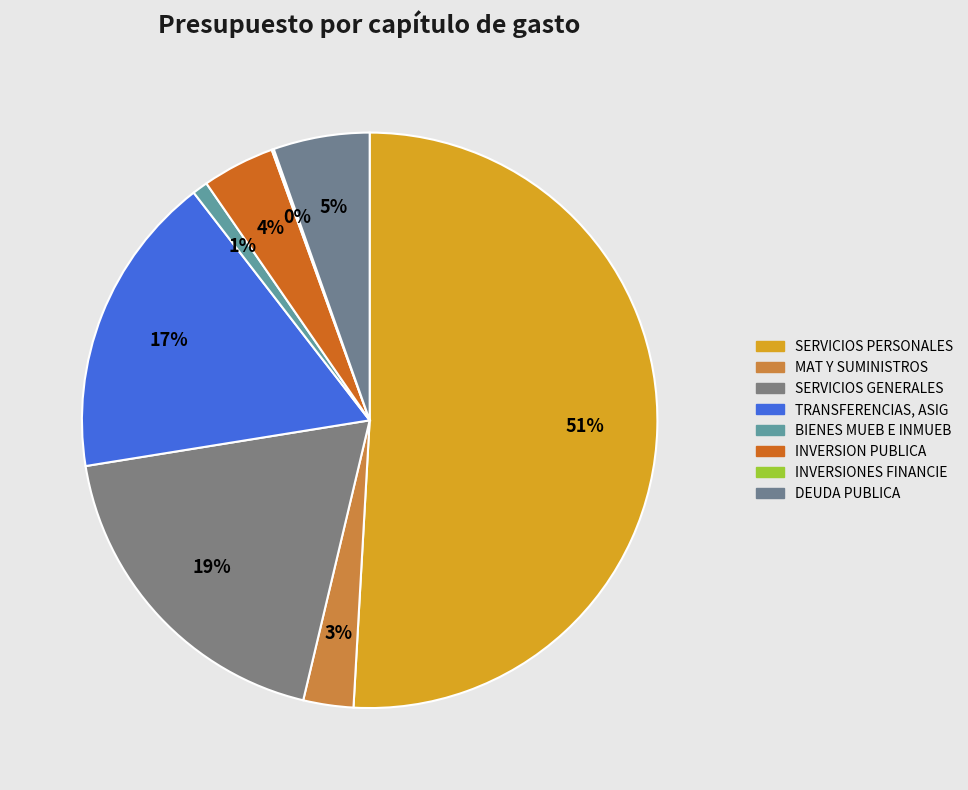

What is the smallest slice in the pie chart?

INVERSIONES FINANCIE